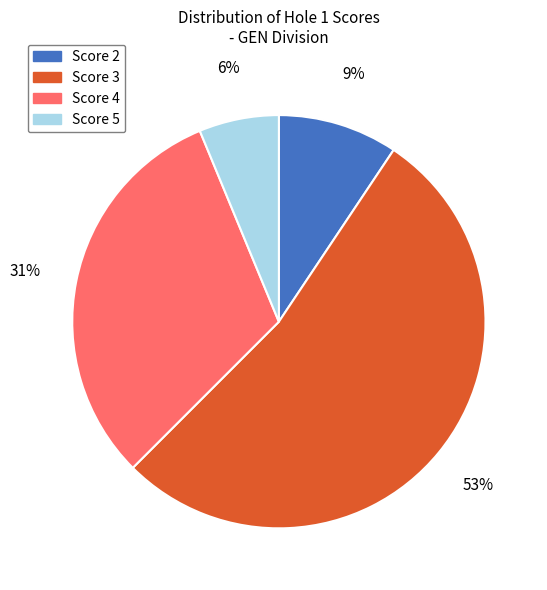

To the nearest percent, what is the average slice percentage?

25%